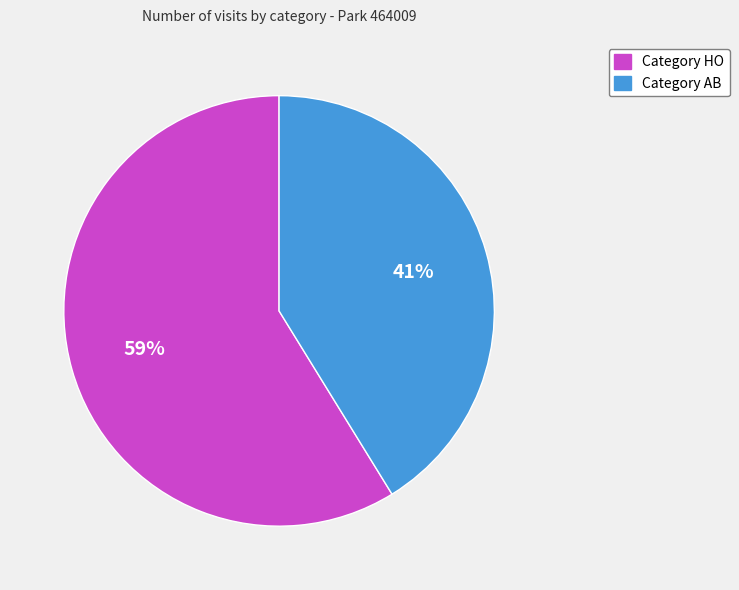

Does any single category account for the majority?

Yes